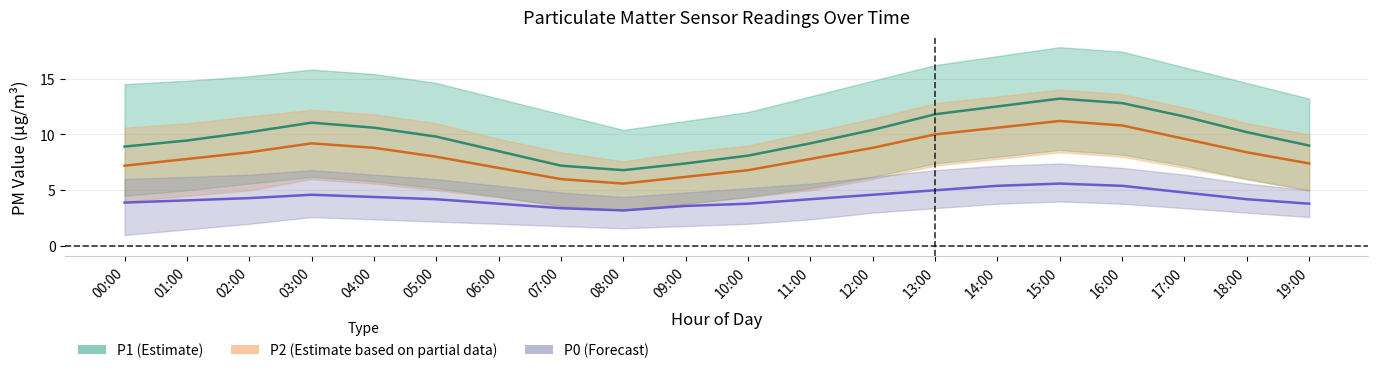

Between 15:00 and 08:00, which is larger?

15:00